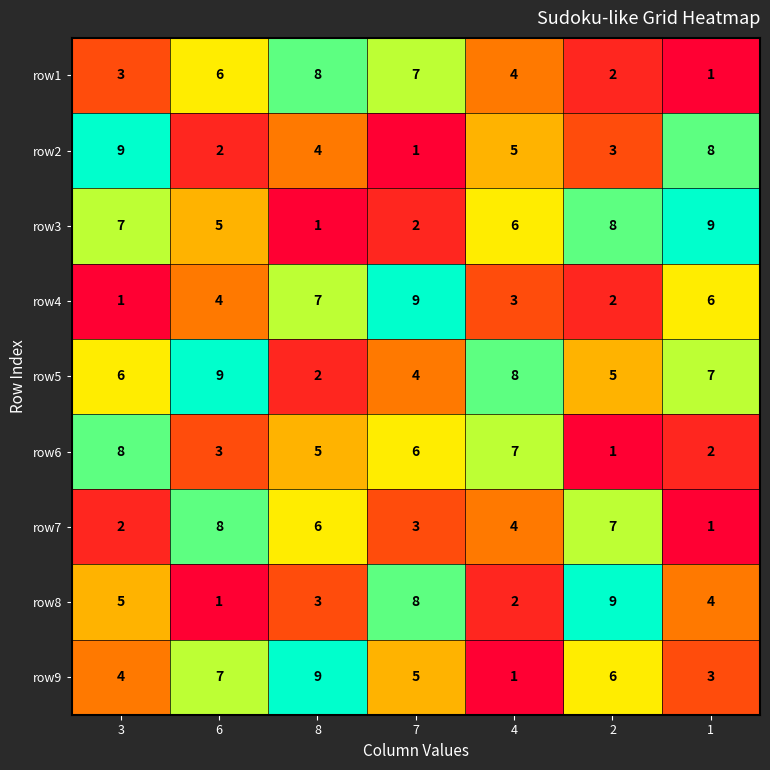

Count the row2 values in the range 2 to 8.

5